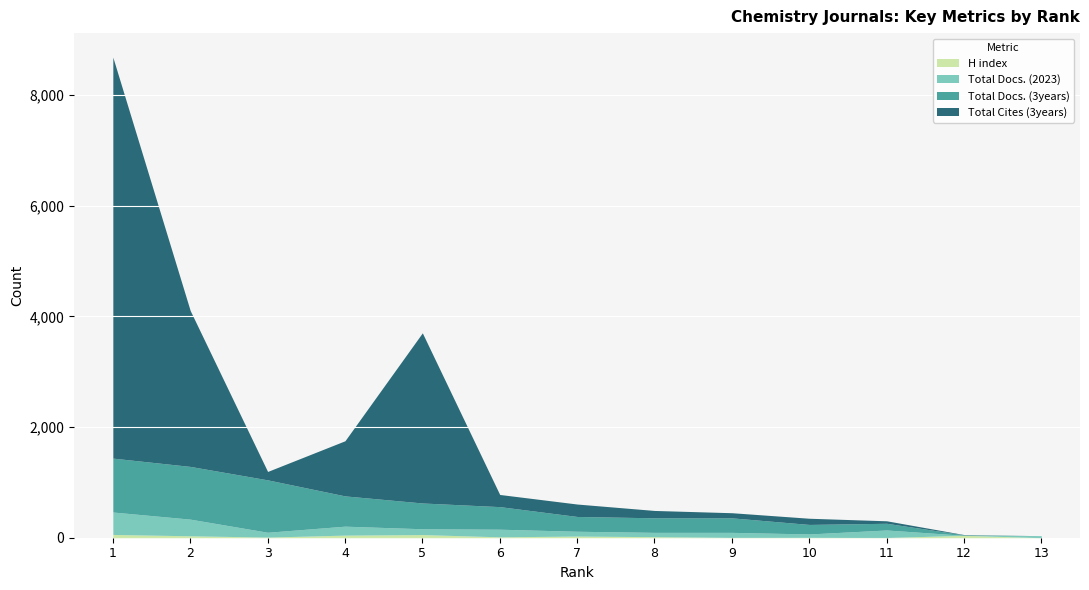

What is the value of the Total Cites (3years) point at the 10th from the left?

112